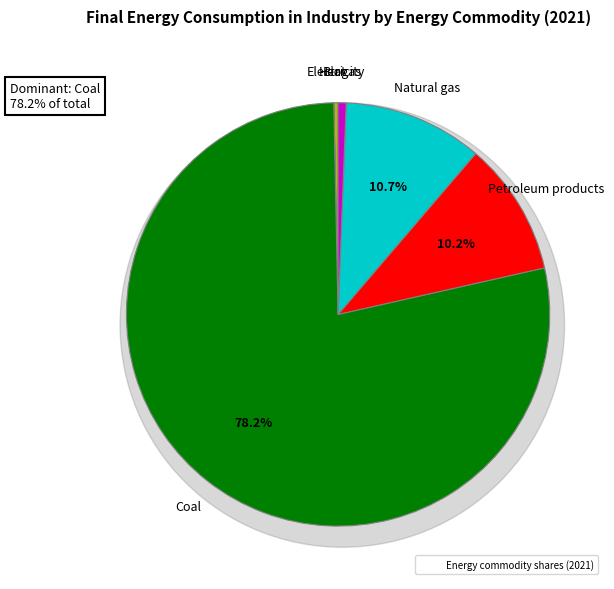

What is the smallest slice in the pie chart?

Biomass